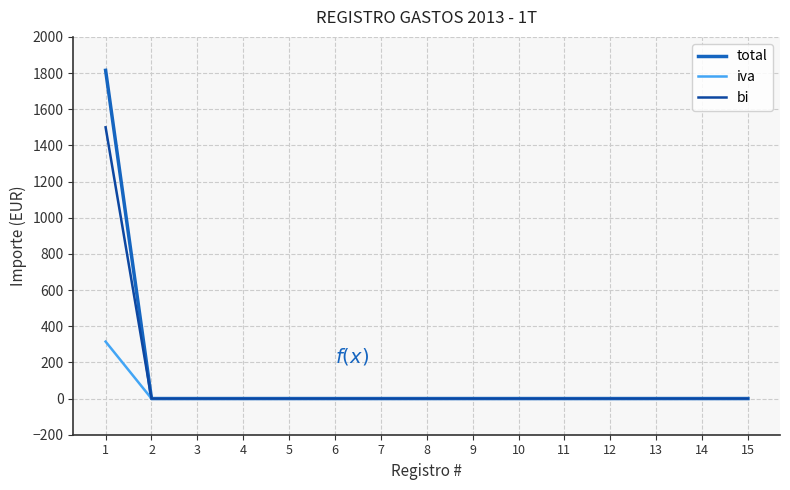

What is the maximum value shown in the chart?

1815